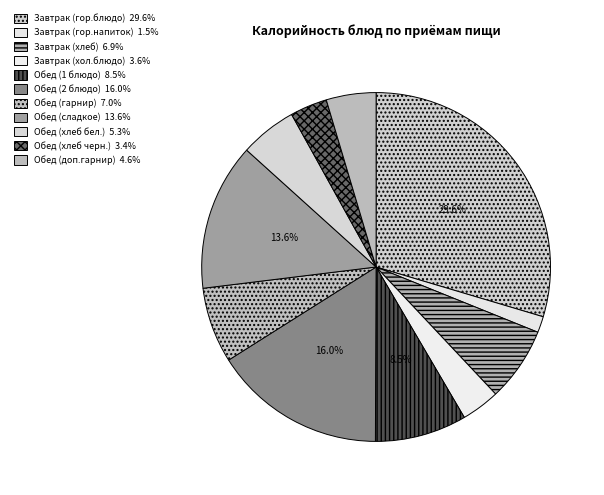

Which category has the smallest portion of the pie?

Завтрак (гор.напиток)